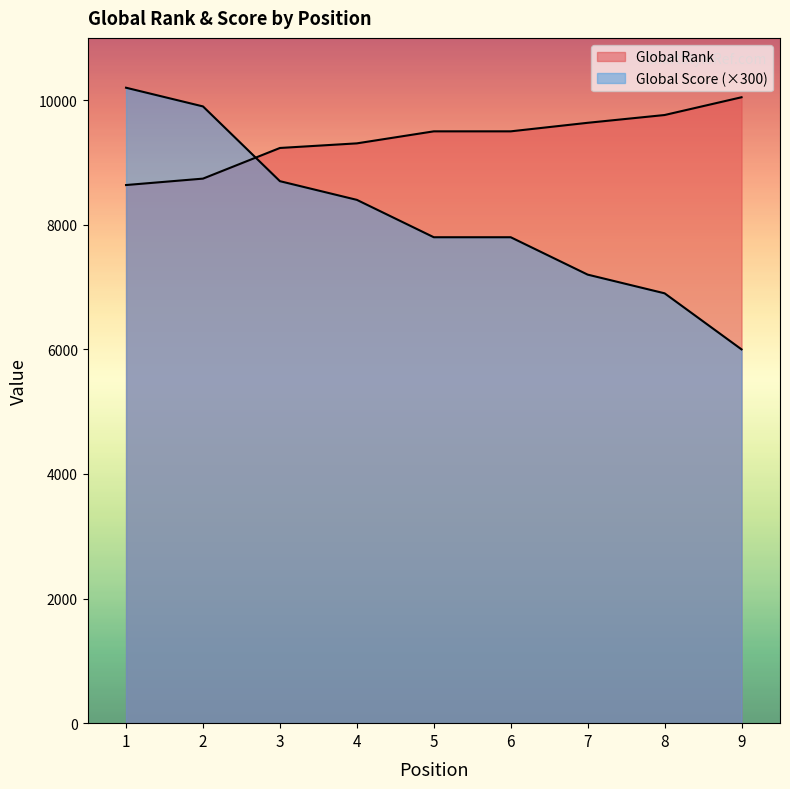

List the series in order of their overall mean, lowest first.

Global Score, Global Rank